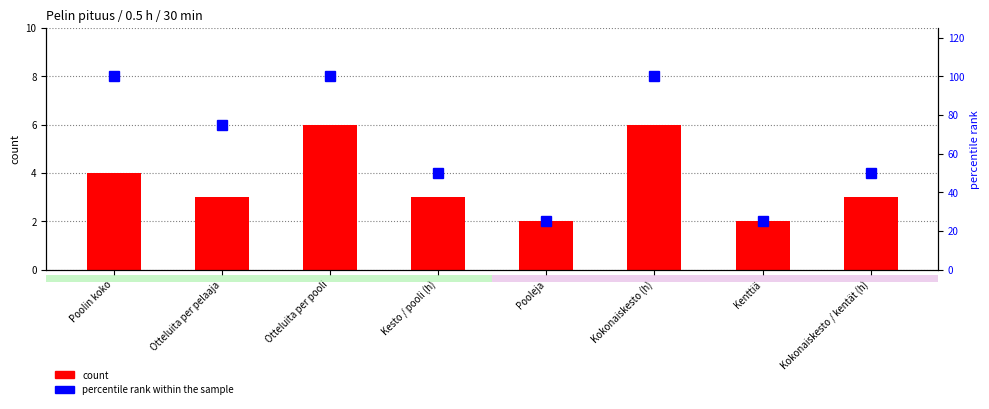

What position from the right is Kesto / pooli (h)?

5